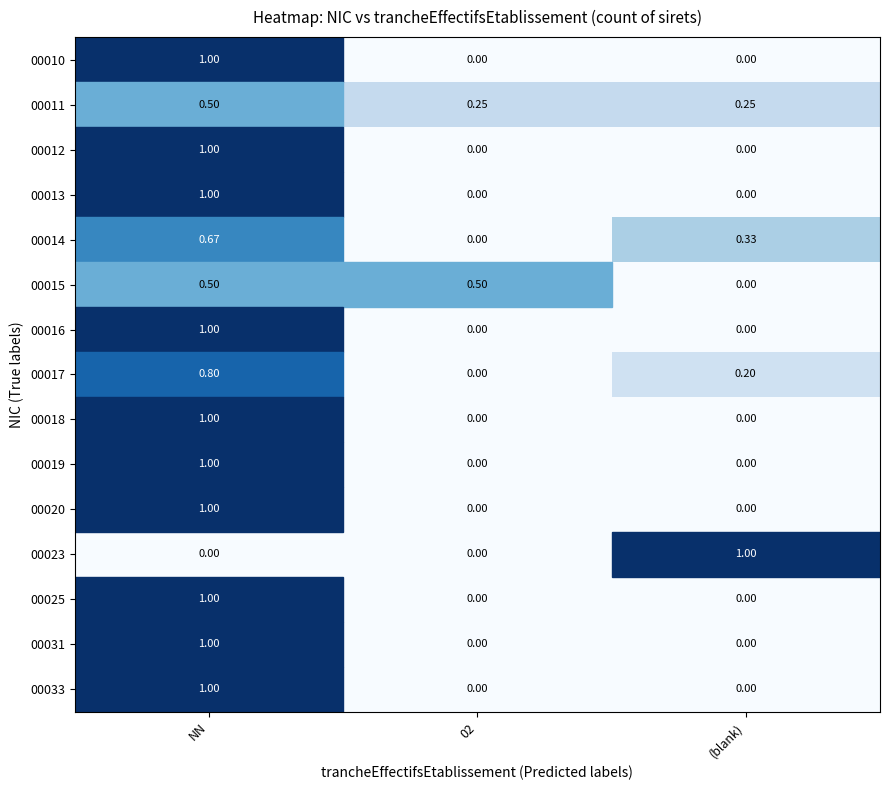

What is the greatest value displayed?

1.0